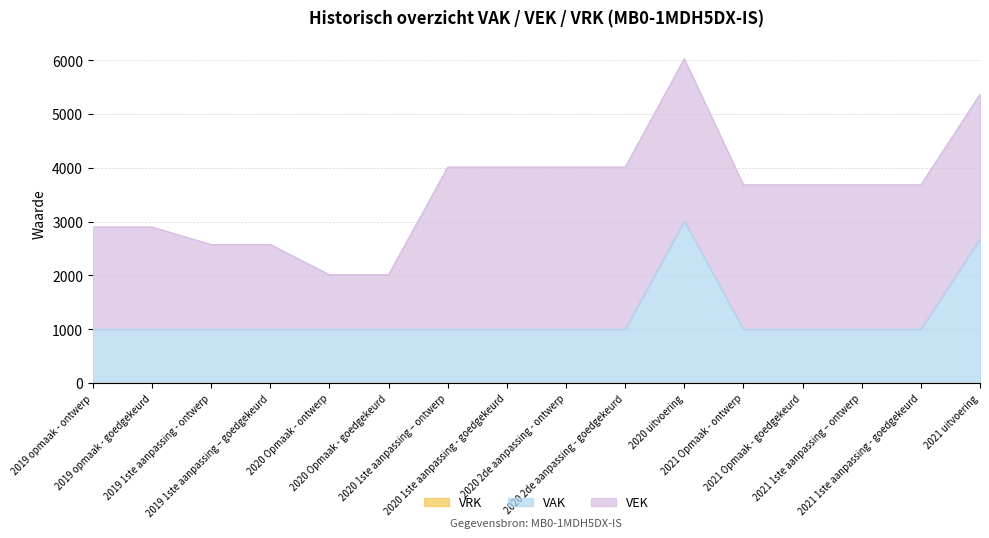

In VAK, how many points are higher than both neighbors (excluding endpoints)?

1